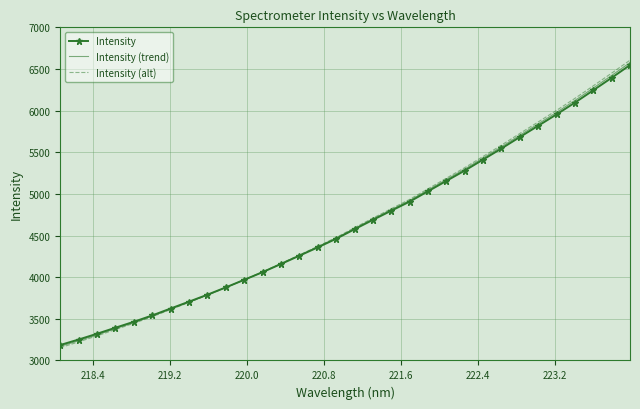

What is the minimum value for Intensity (alt)?

3153.6